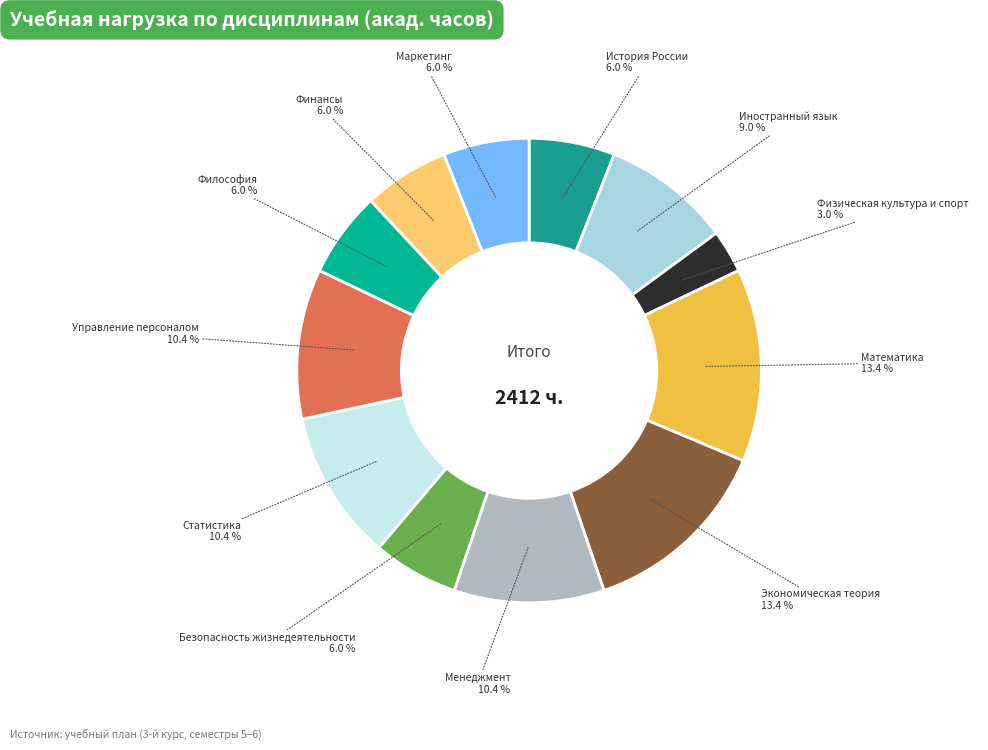

How many segments does this pie chart have?

12